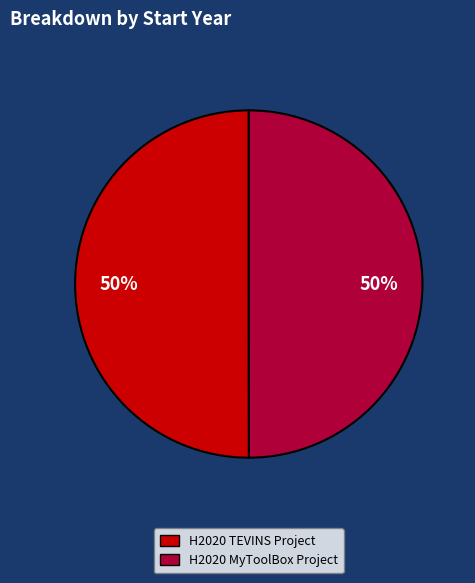

How many slices are in this pie chart?

2